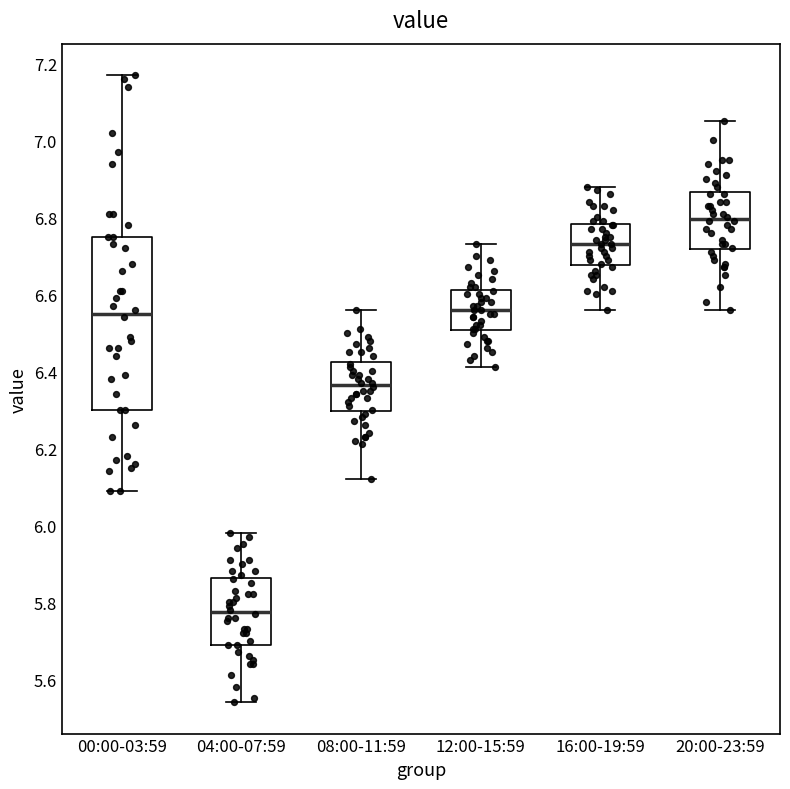

Comparing the boxes themselves (not the whiskers), which one is the tallest?

00:00-03:59